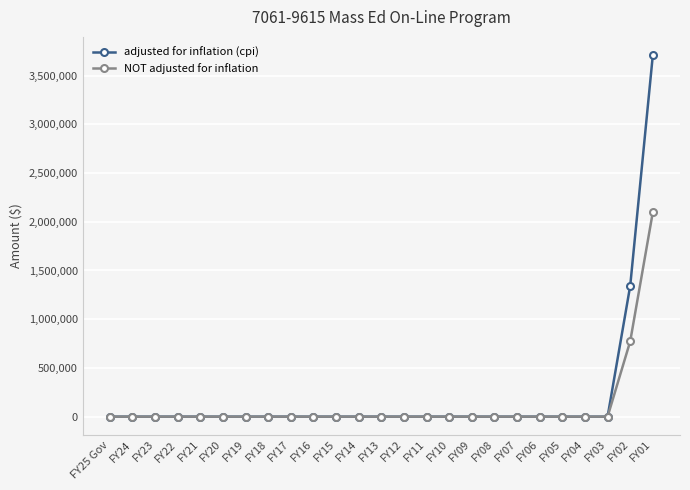

What is the label of the 1st point from the right?

FY01